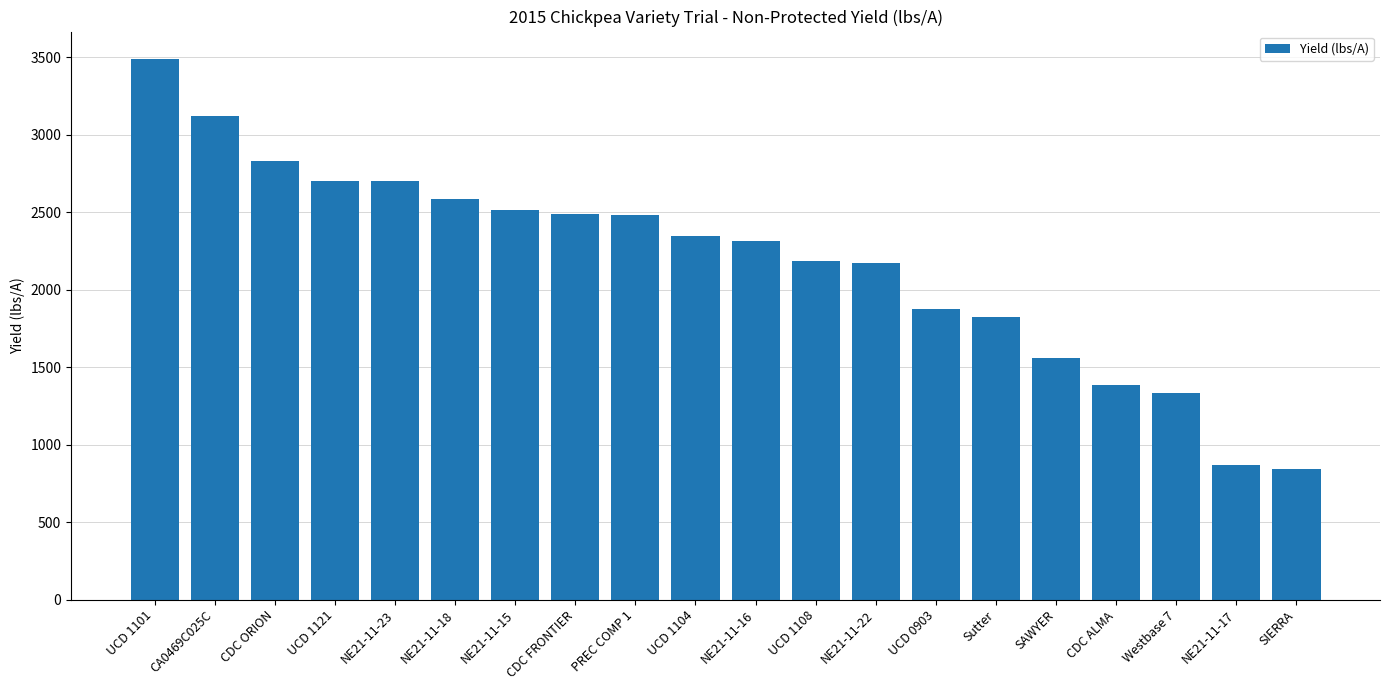

What is the approximate value at UCD 1104?

2346.9